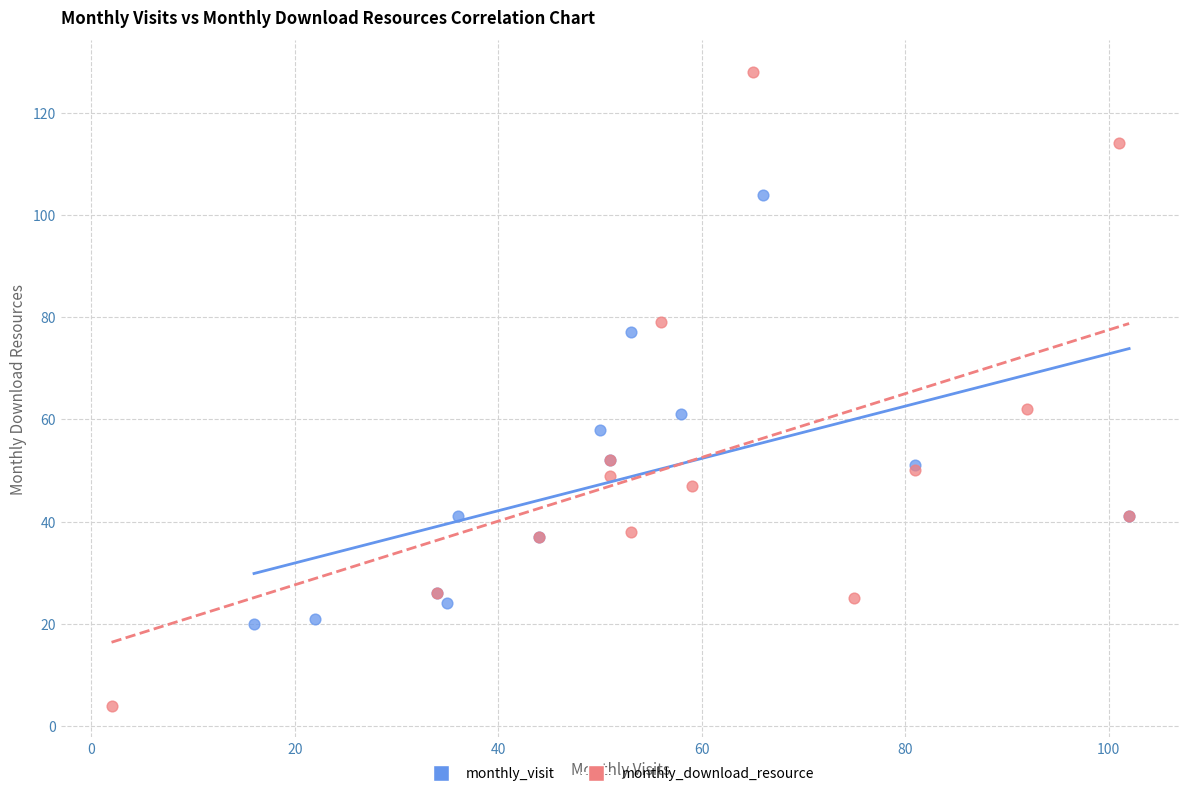

Which series contains the lowest Y value?

monthly_download_resource